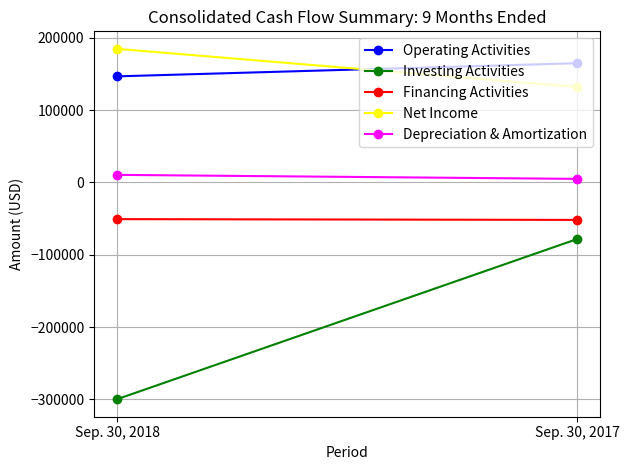

Which label corresponds to the largest value in the chart?

Sep. 30, 2018